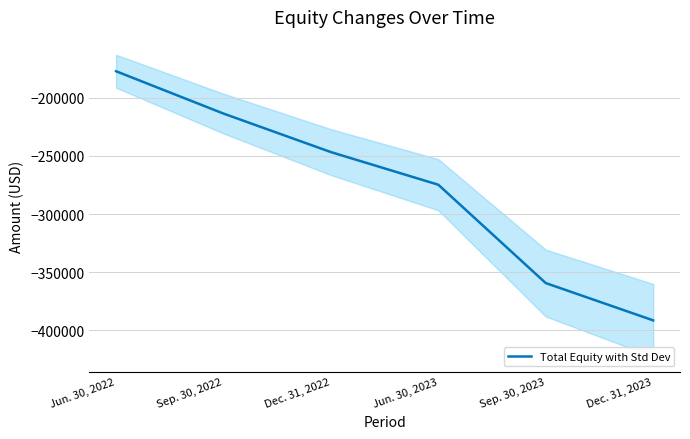

Rank the categories by value from highest to lowest.

Jun. 30, 2022, Sep. 30, 2022, Dec. 31, 2022, Jun. 30, 2023, Sep. 30, 2023, Dec. 31, 2023